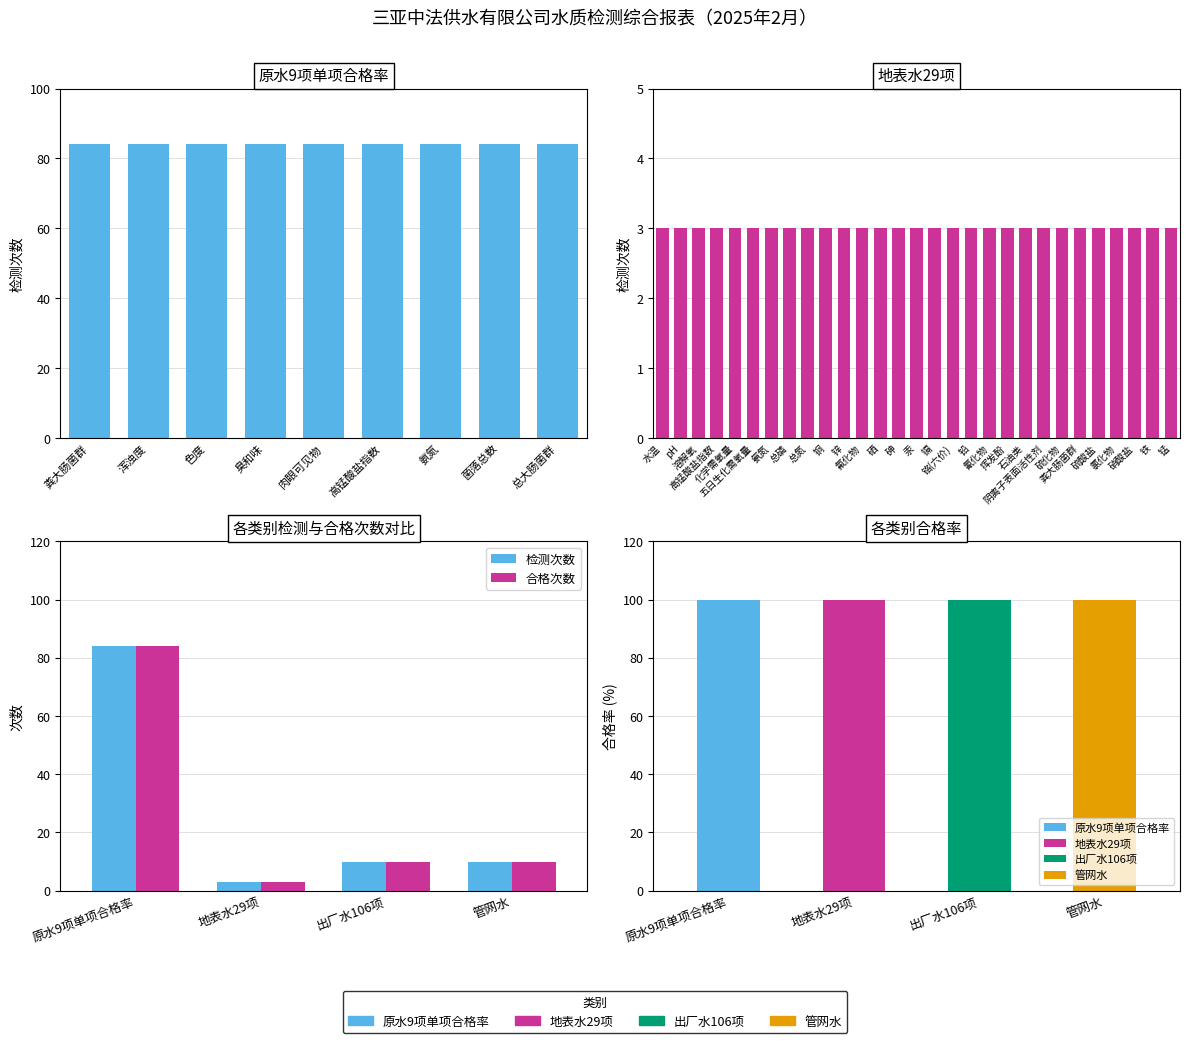

How many data points in 检测次数 are less than 10?

1